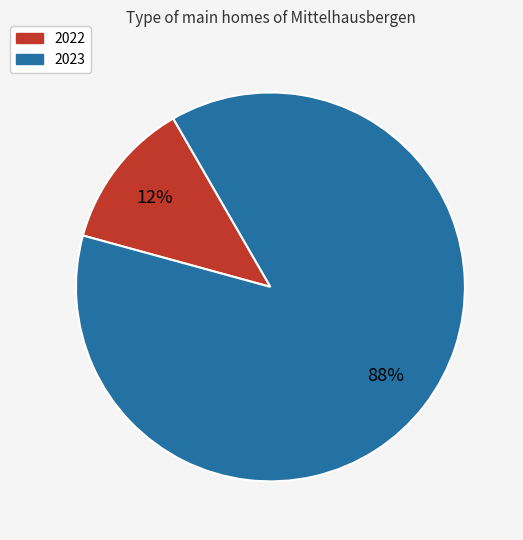

To the nearest percent, what is the combined percentage of 2022 and 2023?

100%